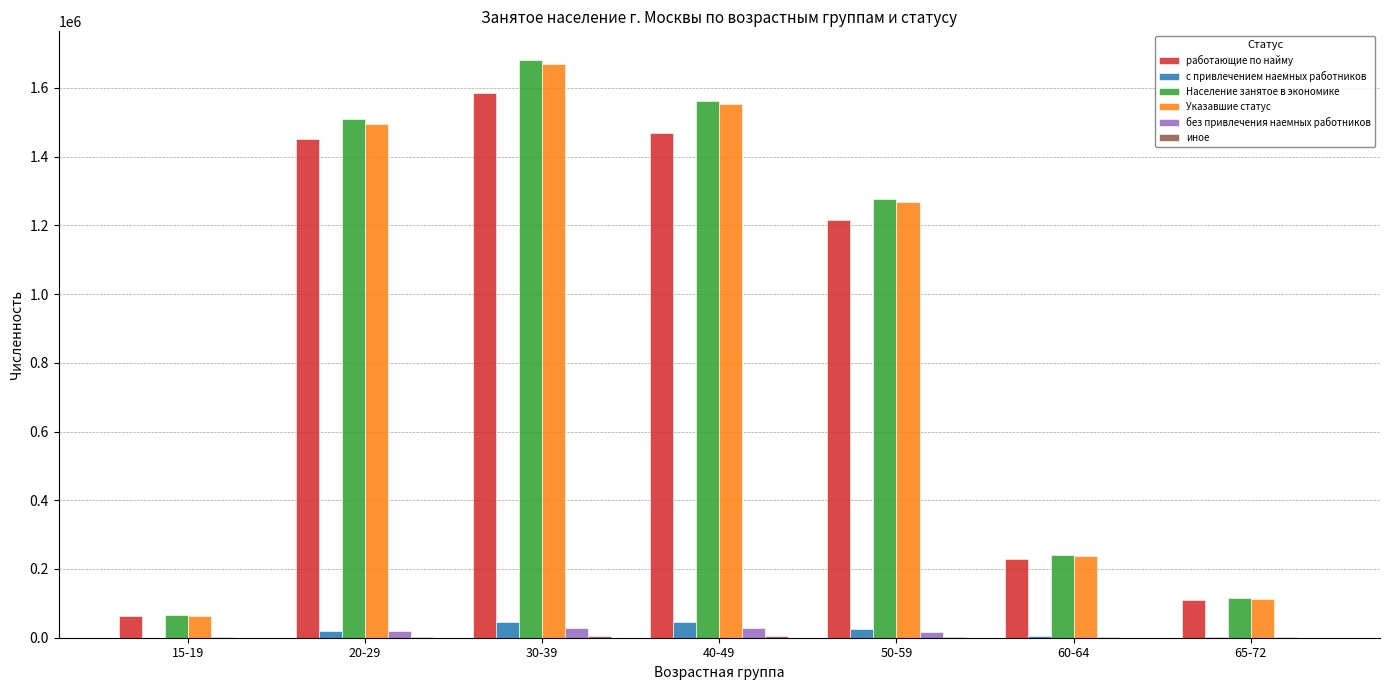

Between 40-49 and 50-59, which series saw the biggest shift?

Указавшие статус